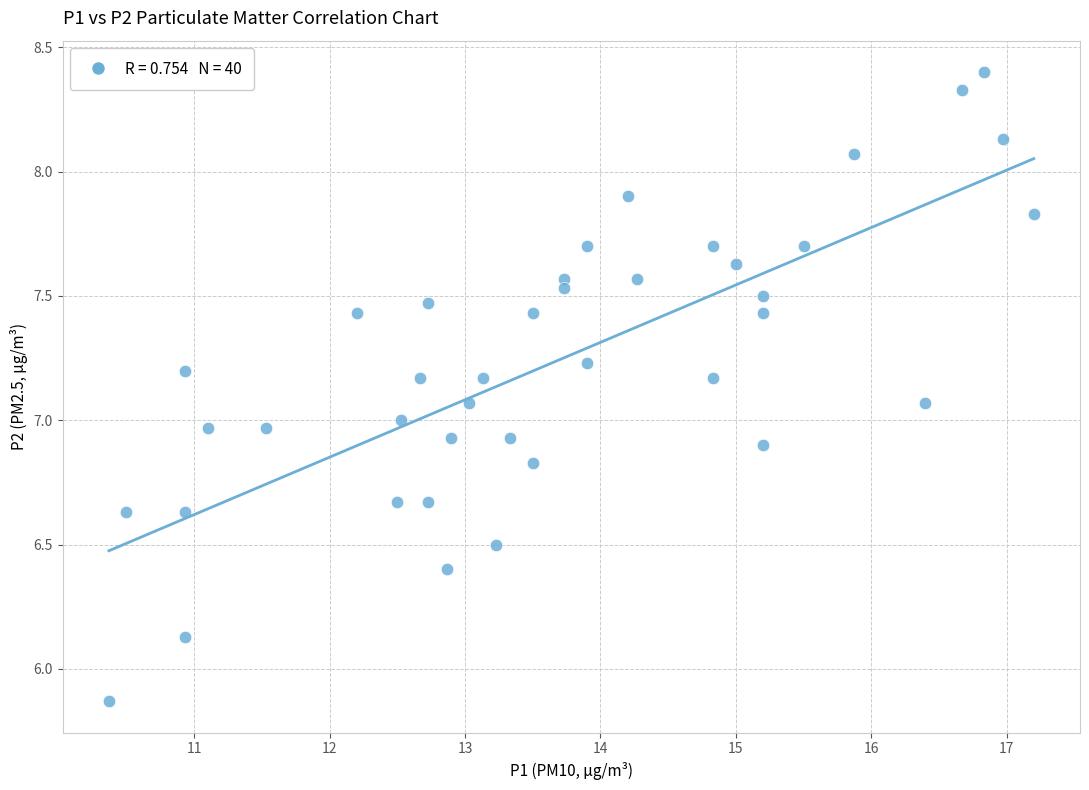

What is the range of Y values (max minus min)?

2.5